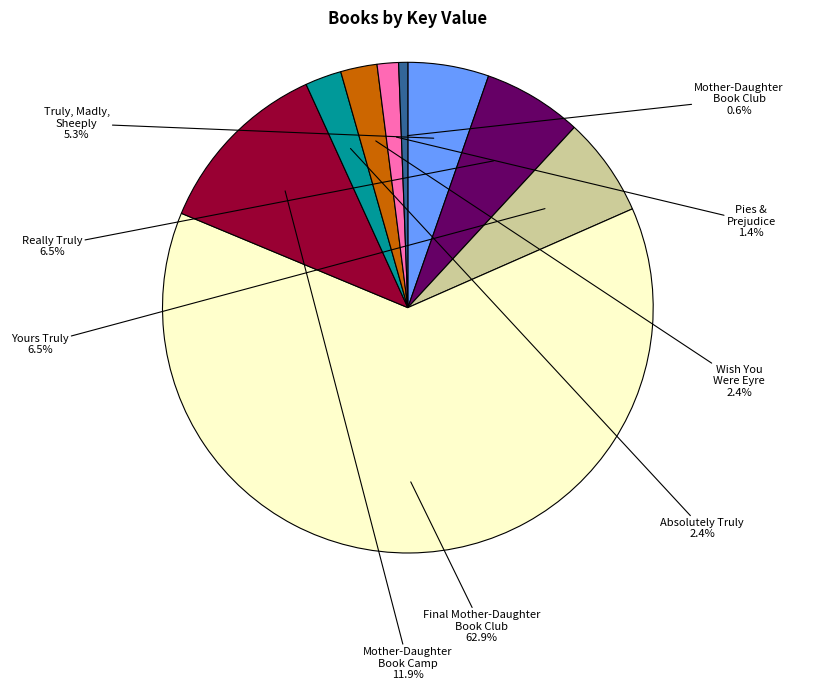

What percentage is the Final Mother-Daughter Book Club slice, to the nearest percent?

63%